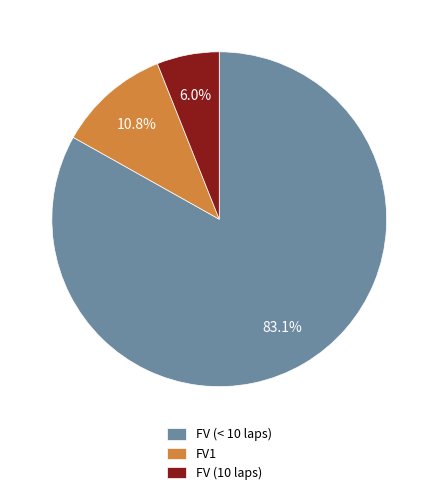

How much of the chart is everything except FV1?

89.2%